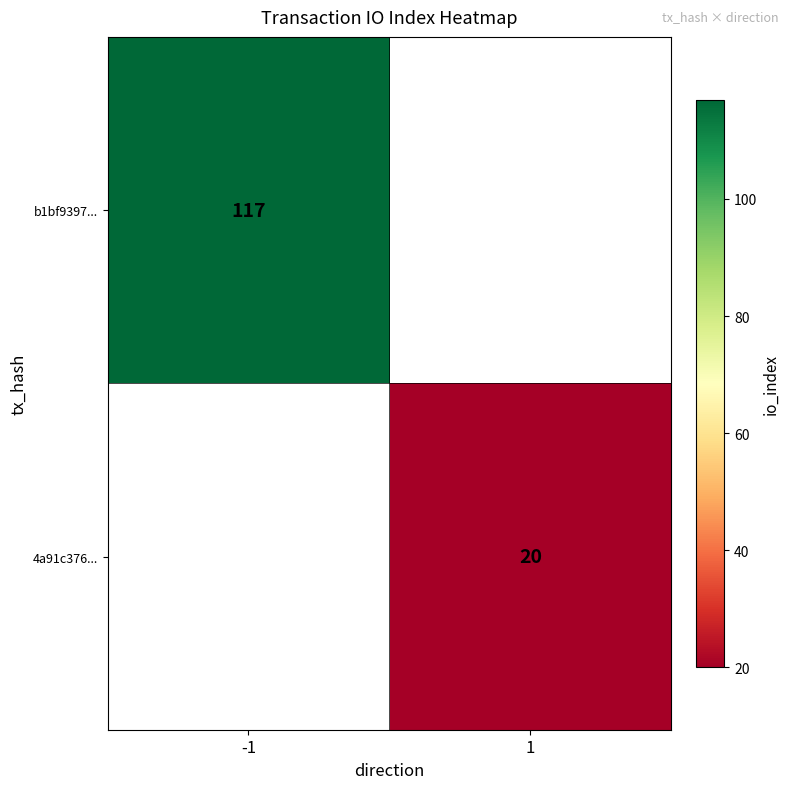

True or false: 4a91c376... has a value of 32 at 1.

False